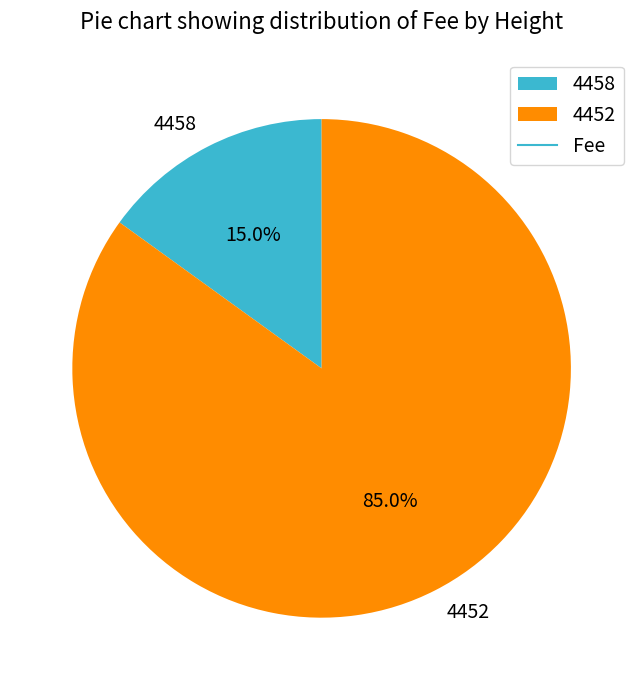

To the nearest percent, what percentage of the pie is 4458?

15%